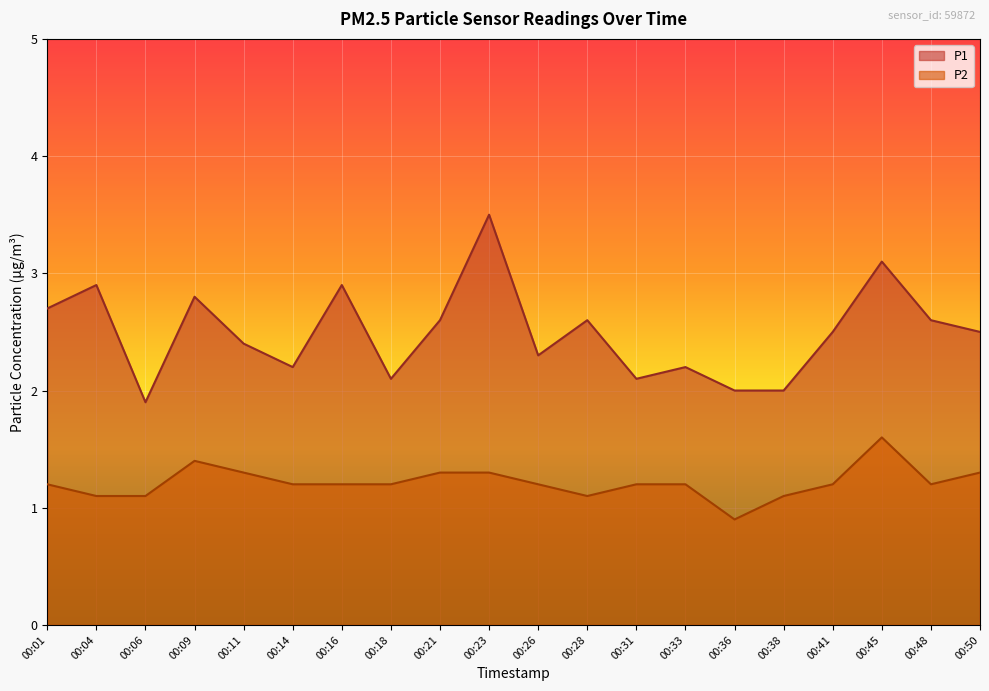

Which series changed the most between 00:26 and 00:45?

P1